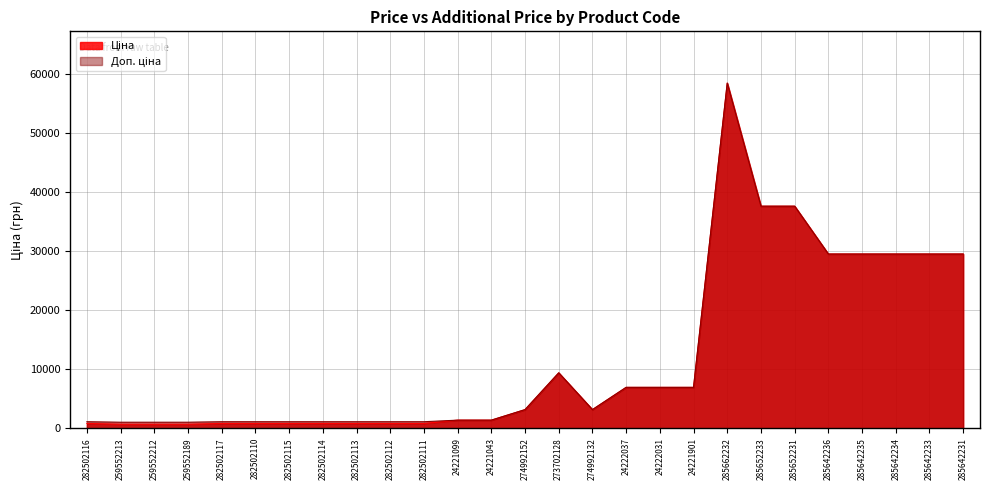

What is the sum of the Ціна values at 282502114 and 24221043?

2193.9